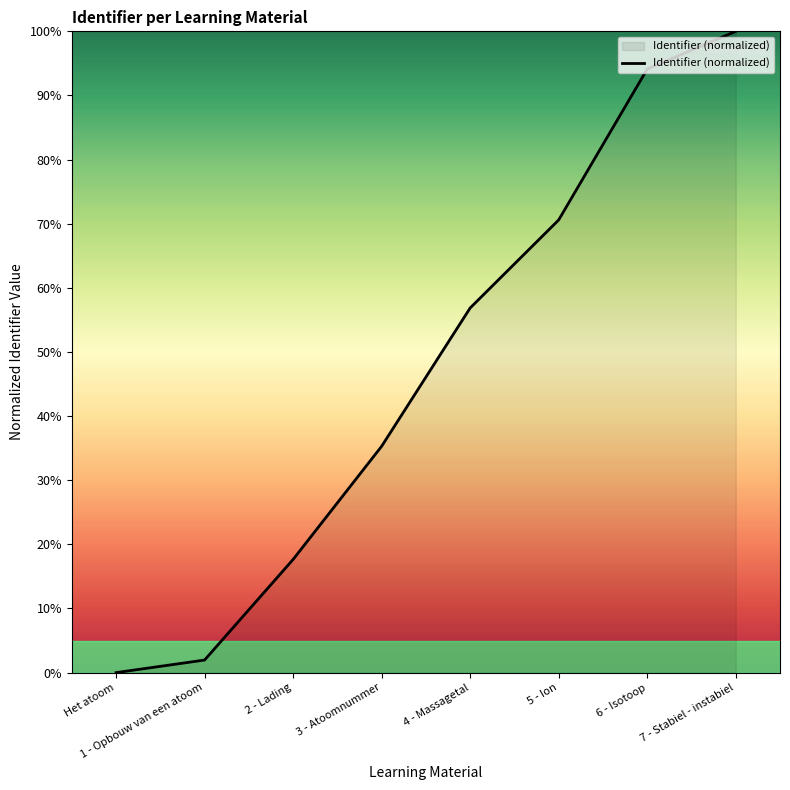

Reading left to right, extract all data points from this chart.

Het atoom=0.0	1 - Opbouw van een atoom=2.0	2 - Lading=17.6	3 - Atoomnummer=35.3	4 - Massagetal=56.9	5 - Ion=70.6	6 - Isotoop=94.1	7 - Stabiel - instabiel=100.0